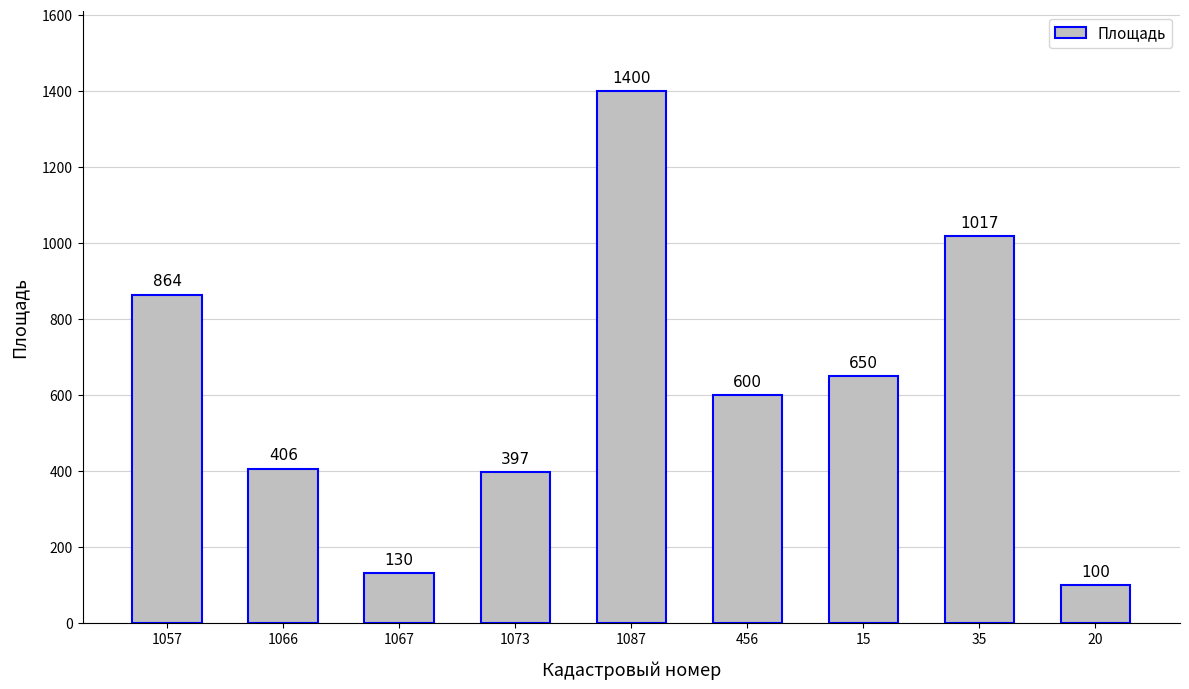

List the labels in order of value, largest first.

1087, 35, 1057, 15, 456, 1066, 1073, 1067, 20